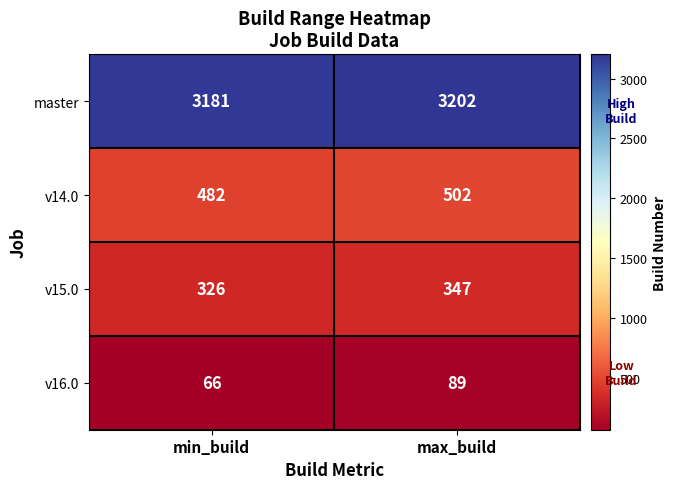

Is it true that v15.0 equals 534 at min_build?

False